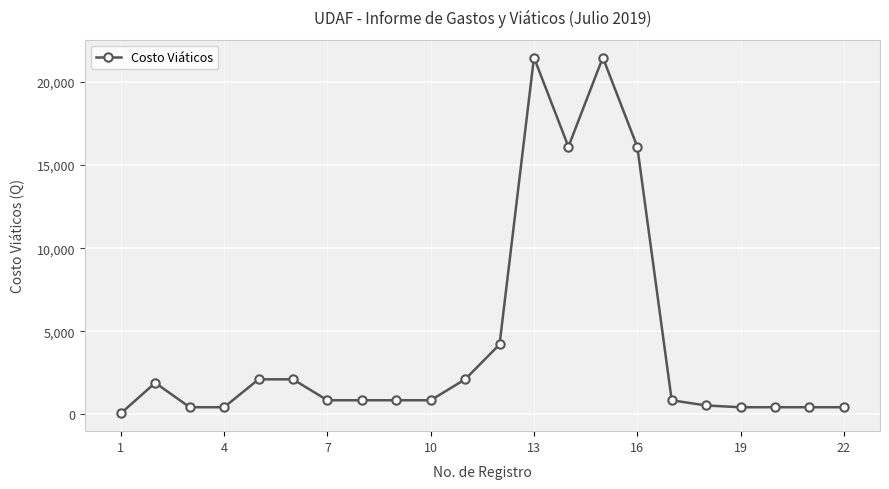

Reading right to left, what are all the values shown in this chart?

420.0	420.0	420.0	420.0	525.5	840.0	16108.9	21478.5	16108.9	21478.5	4200.0	2100.0	840.0	840.0	840.0	840.0	2100.0	2100.0	420.0	420.0	1890.0	50.0